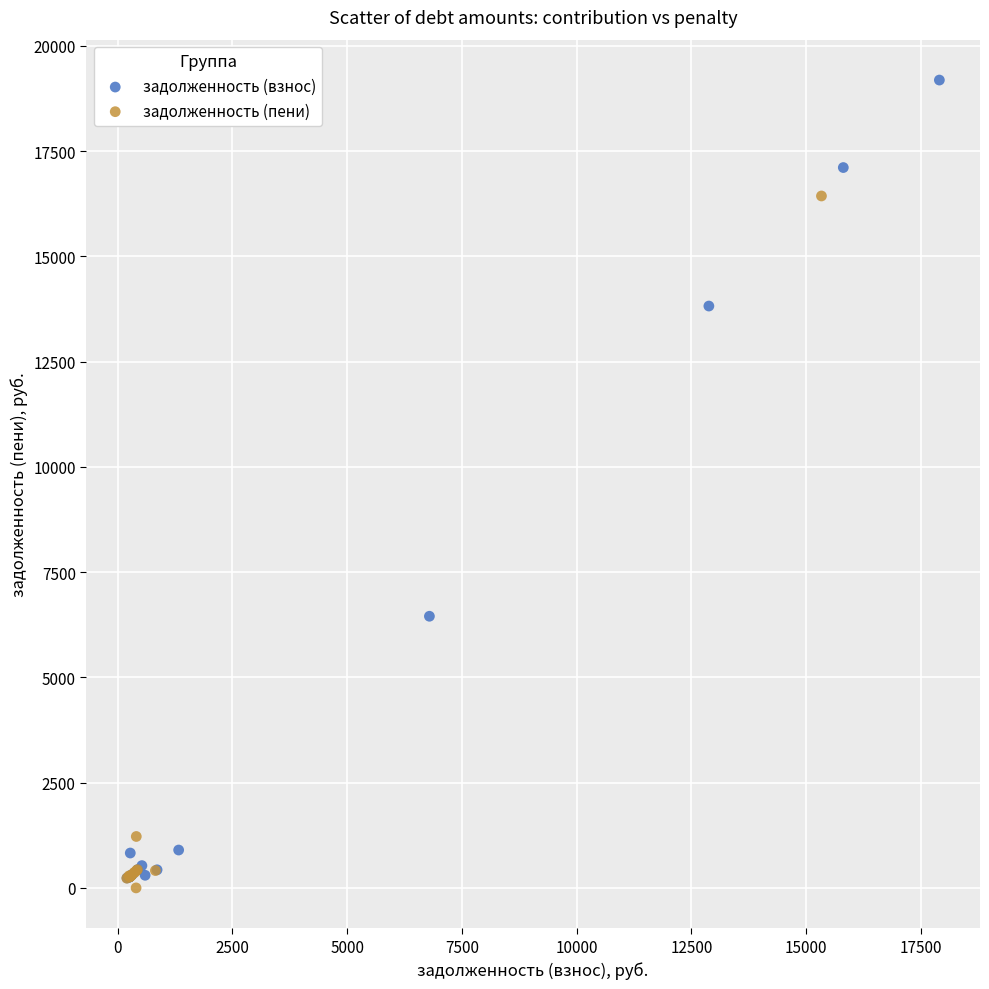

Which series contains the highest Y value?

задолженность (взнос)